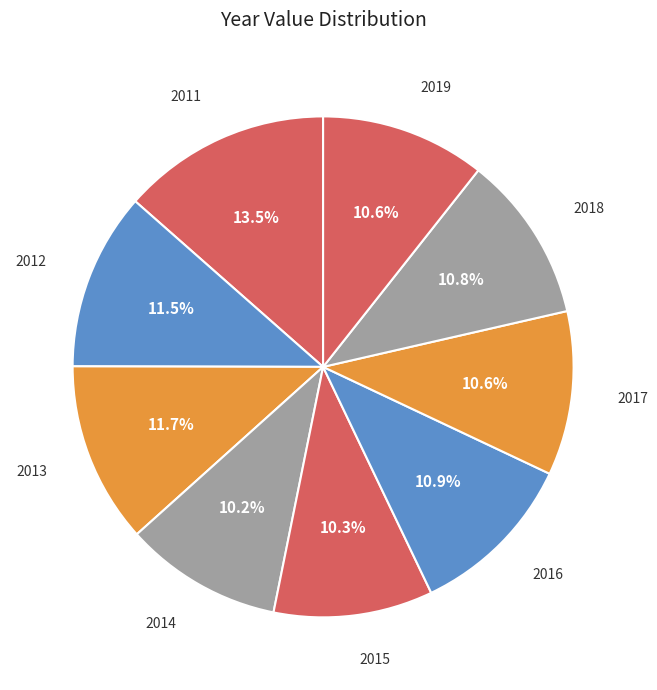

What percentage is the 2018 slice, to the nearest percent?

11%